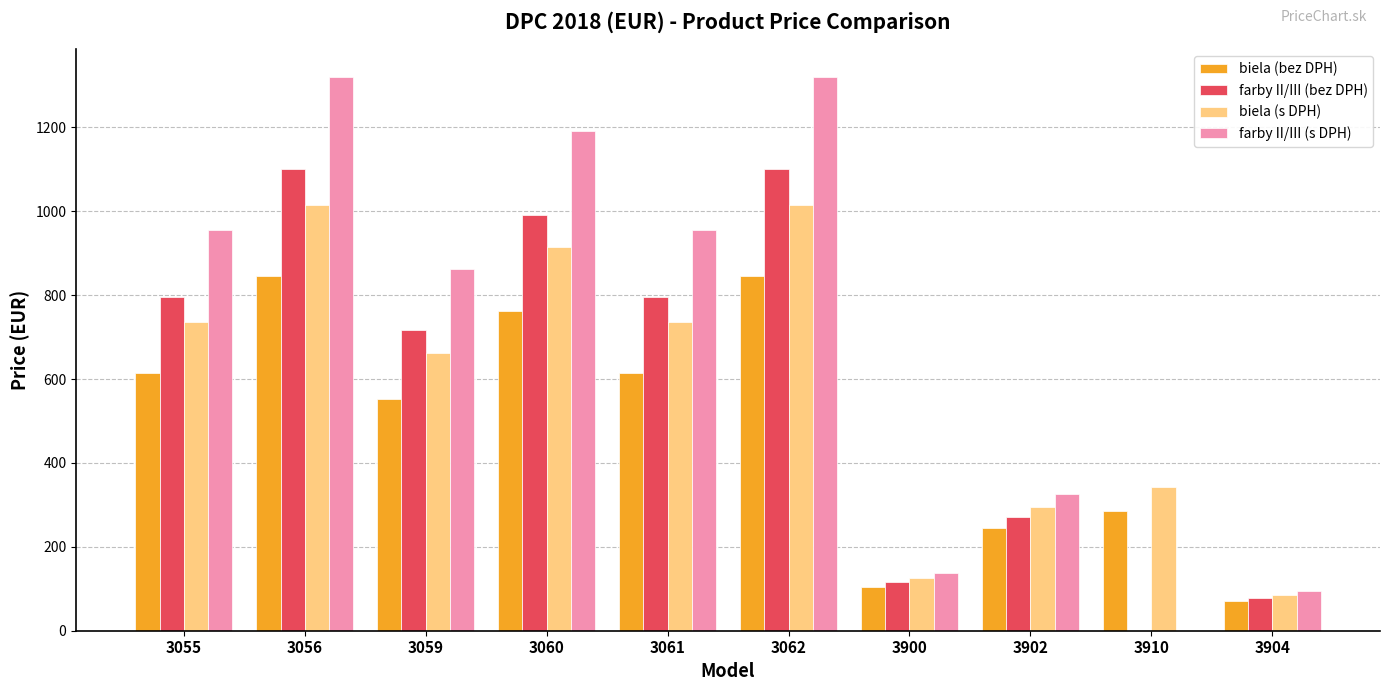

True or false: farby II/III (s DPH) has a value of 1320 at 3062.

True